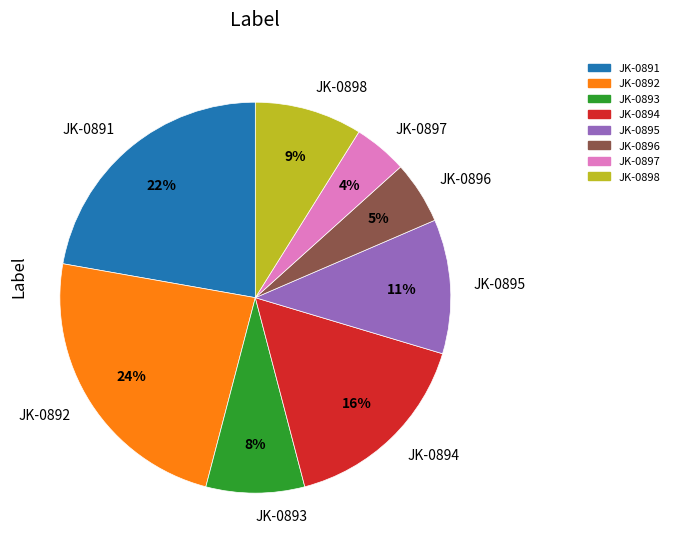

Which category has the smallest portion of the pie?

JK-0897